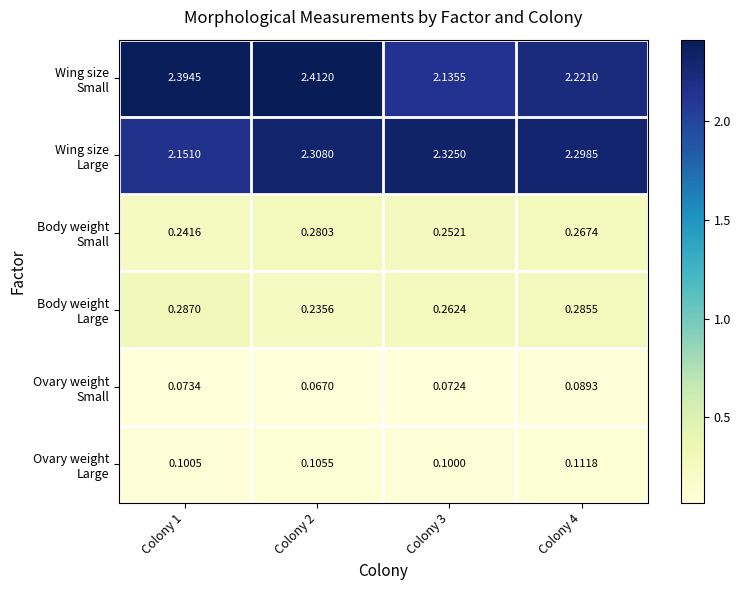

Which series changed the most between Colony 3 and Colony 4?

Wing size Small